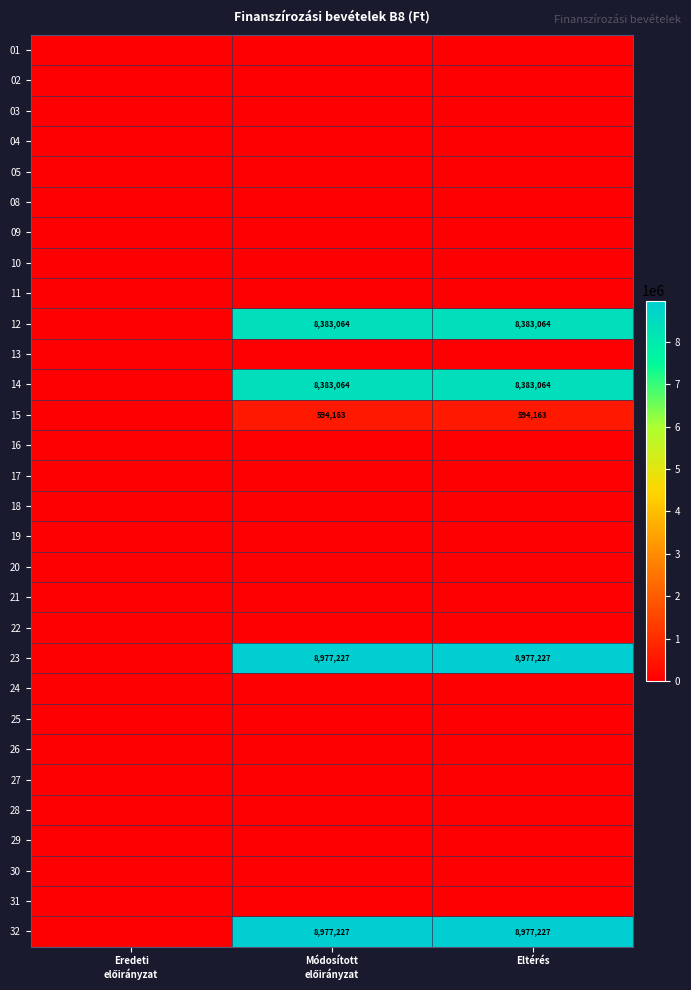

How many positive values does the 15 series have?

2